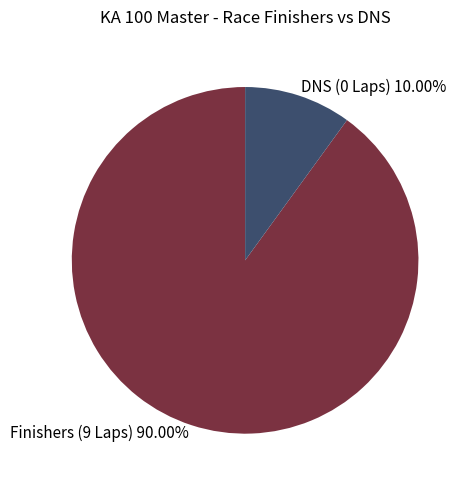

Which category has the biggest portion of the pie?

Finishers (9 Laps)